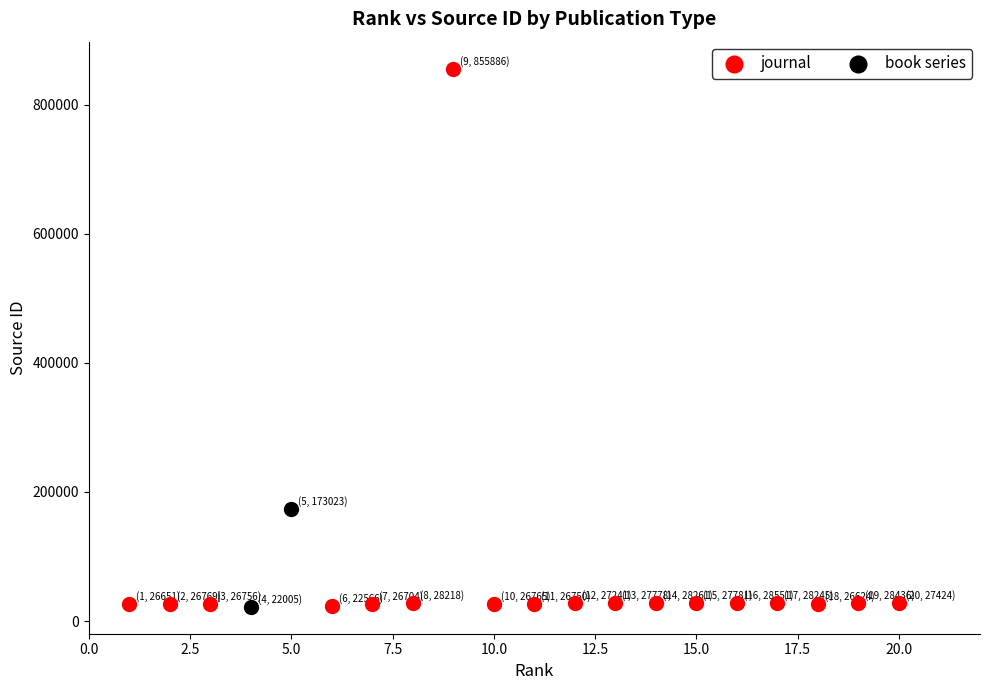

What are all the series names shown in the legend?

journal, book series